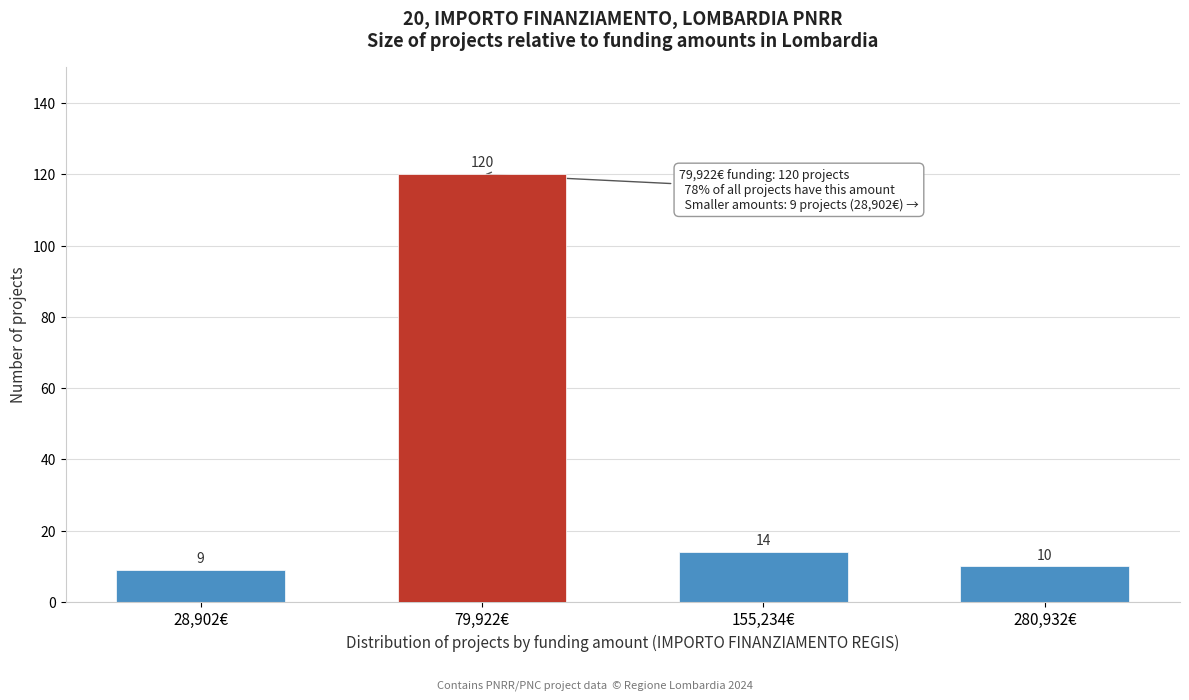

Reading left to right, what are all the values shown in this chart?

28,902€=9	79,922€=120	155,234€=14	280,932€=10